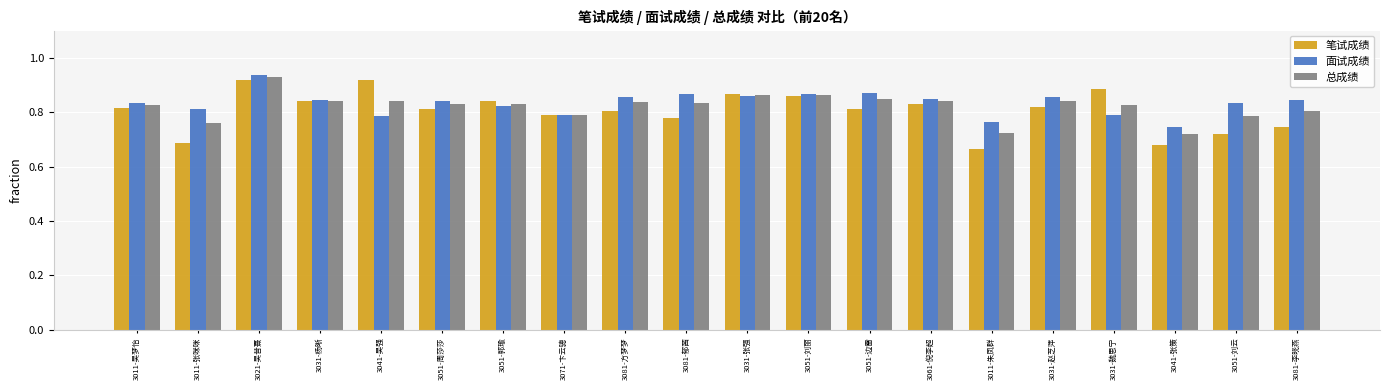

The 笔试成绩 series shows 1.1 at 3081-李晓燕. True or false?

False